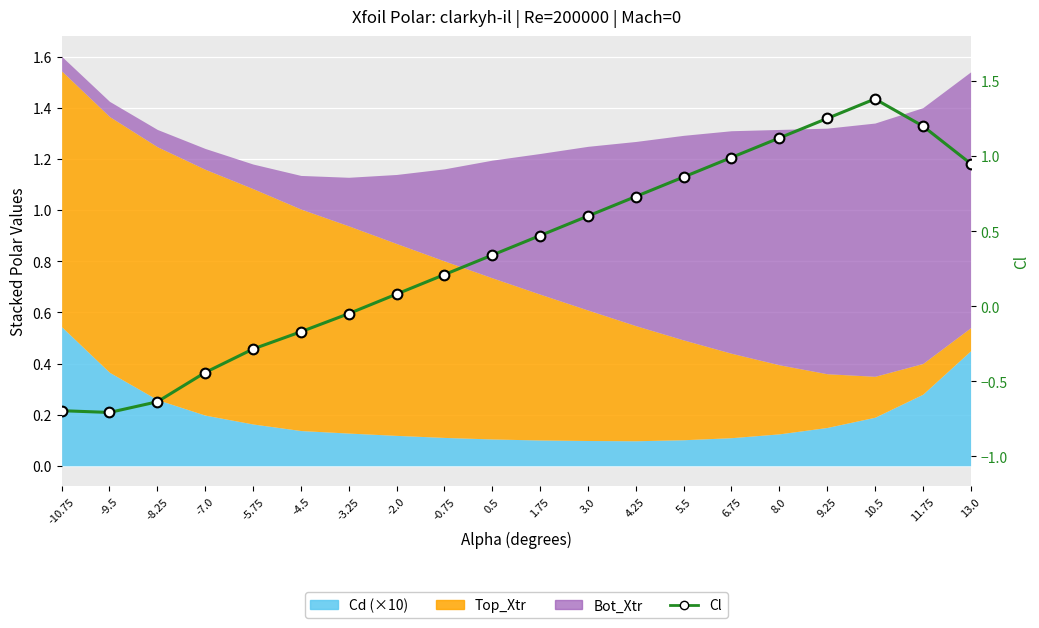

Which label corresponds to the smallest value in the chart?

-9.5